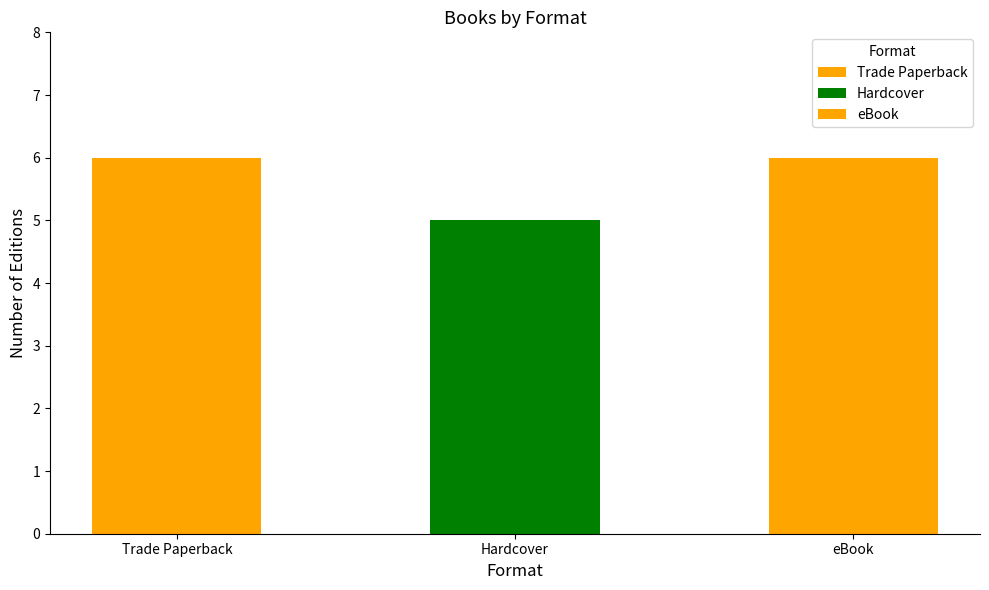

Rank the categories by value from highest to lowest.

Trade Paperback, eBook, Hardcover